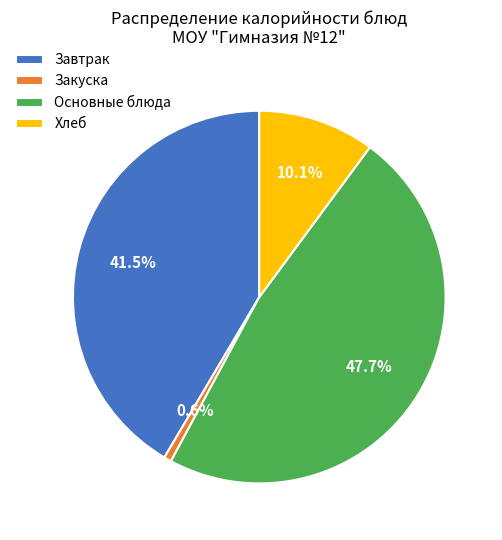

What is the largest slice in the pie chart?

Основные блюда